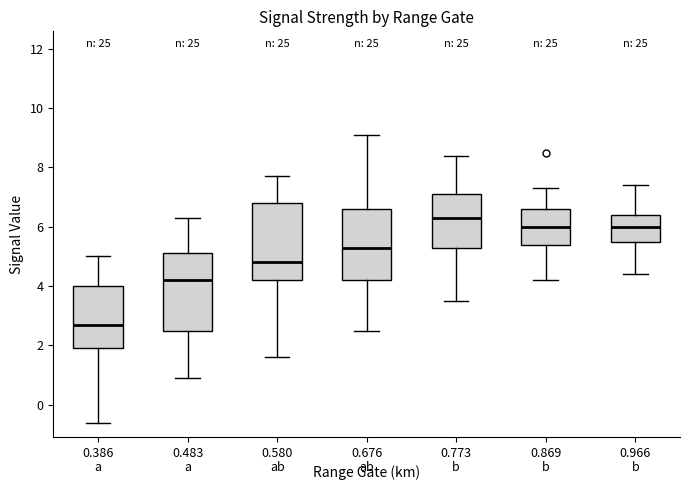

Which box's median line is the highest?

0.773